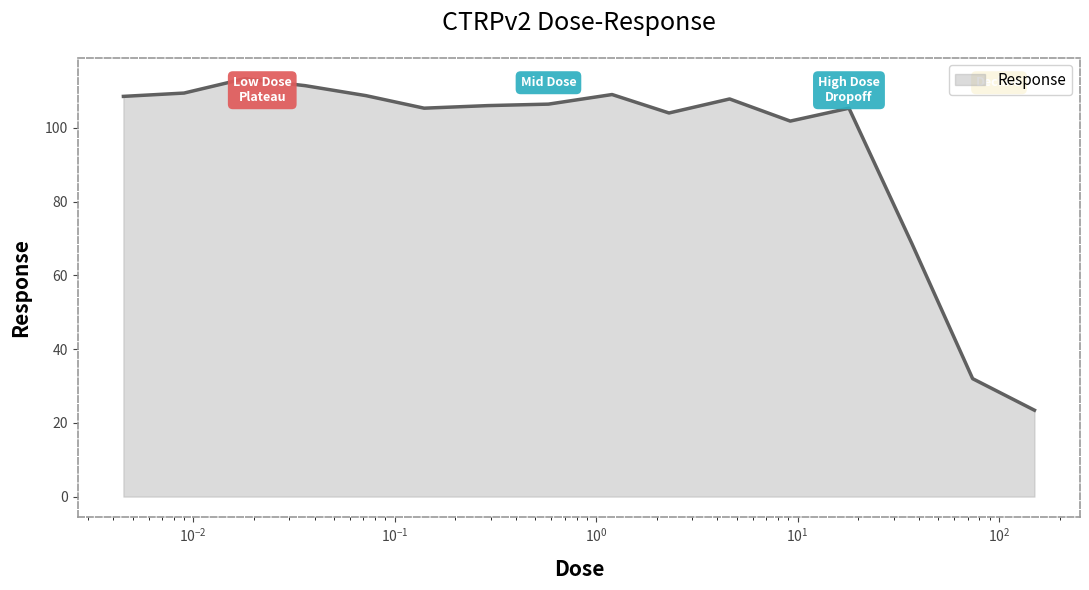

What is the difference between the maximum and minimum values?

89.9